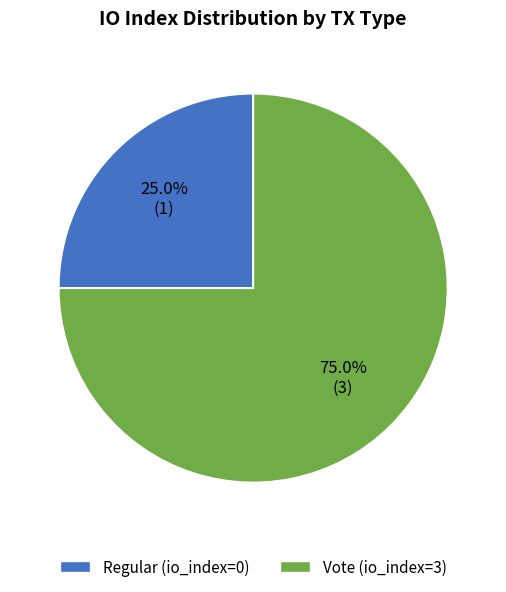

To the nearest percent, what portion does Vote (io_index=3) represent?

75%